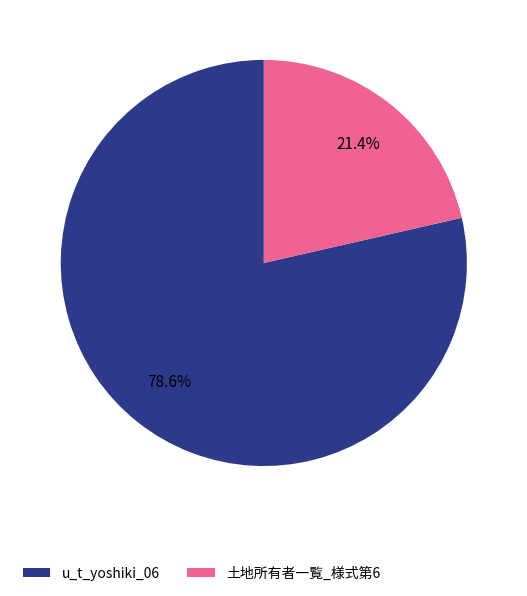

What is the ratio of the value at u_t_yoshiki_06 to the value at 土地所有者一覧_様式第6?

3.7